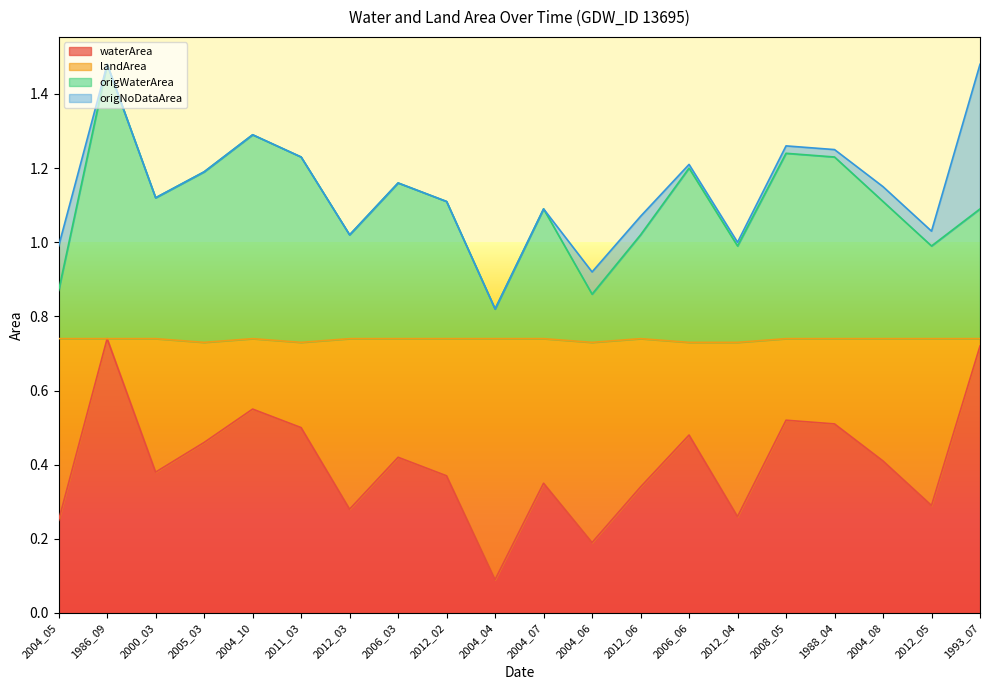

What position from the left is 2011_03?

6